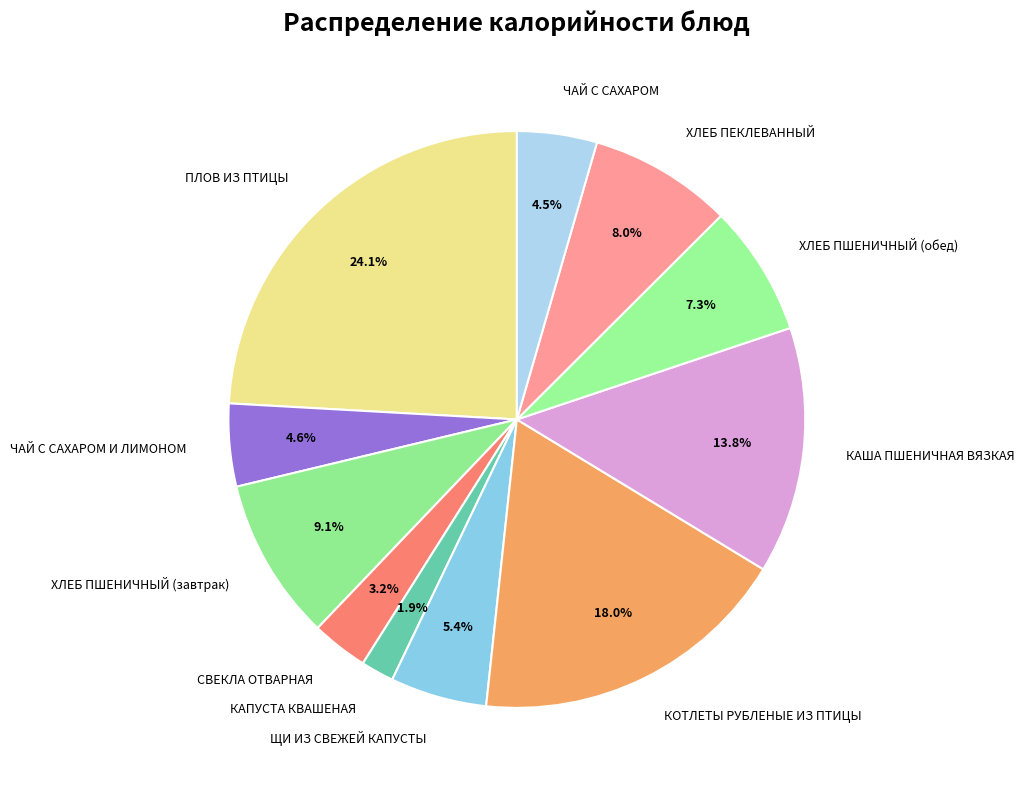

Approximately how many times larger is the value at ХЛЕБ ПШЕНИЧНЫЙ (обед) compared to ЧАЙ С САХАРОМ И ЛИМОНОМ?

1.6